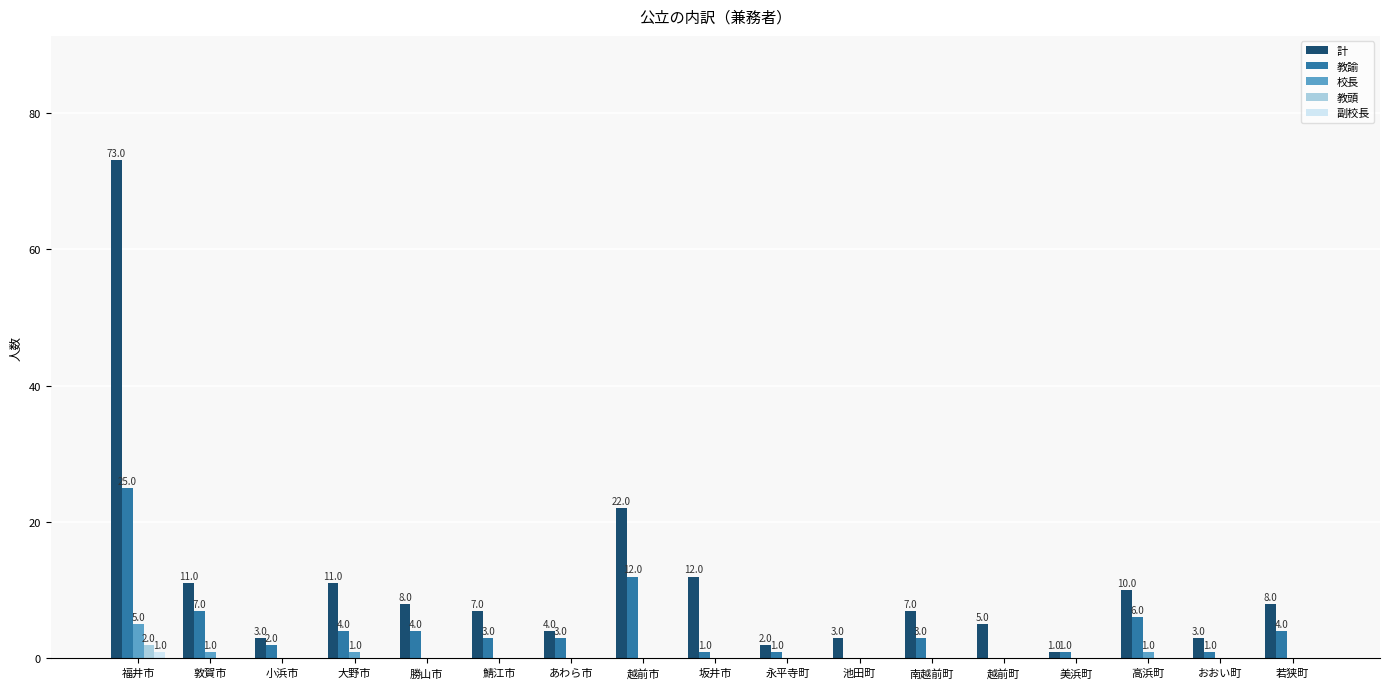

Between 敦賀市 and 小浜市, which series saw the biggest shift?

計